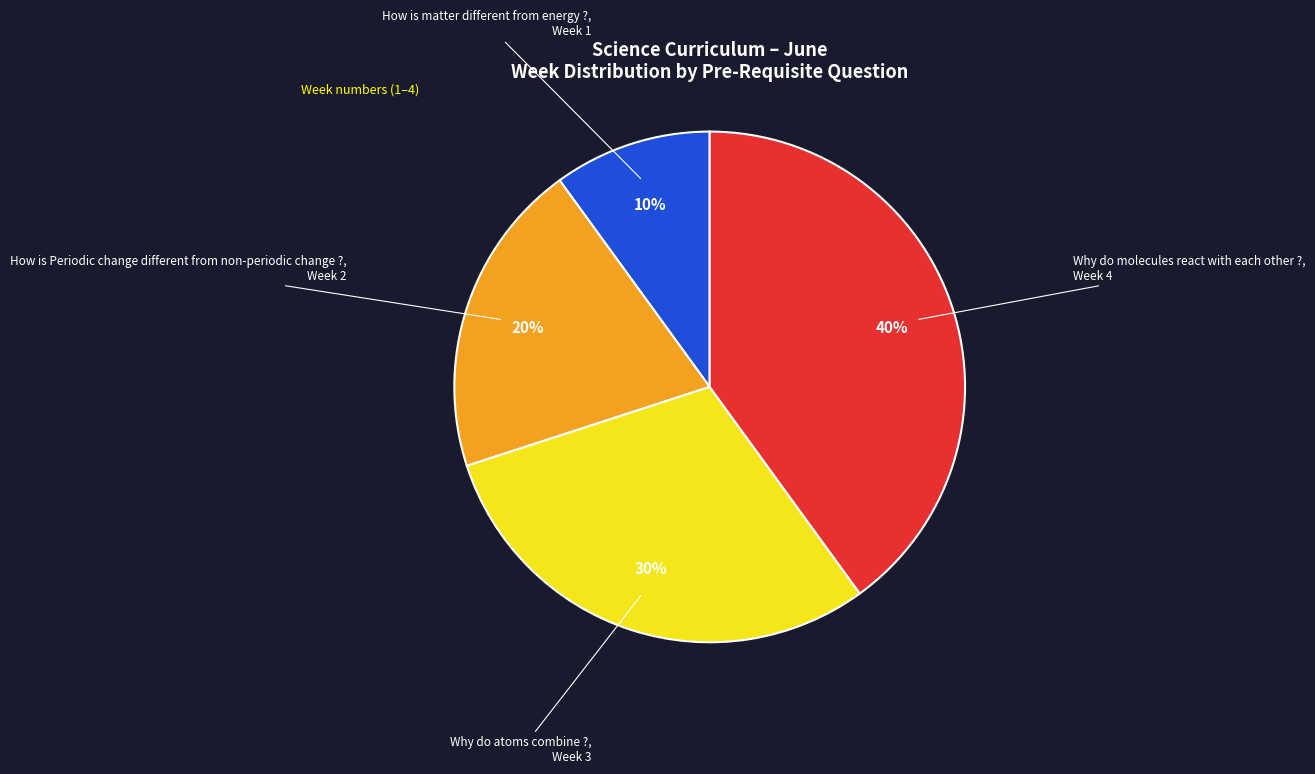

What percentage is the How is matter different from energy ? slice, to the nearest percent?

10%